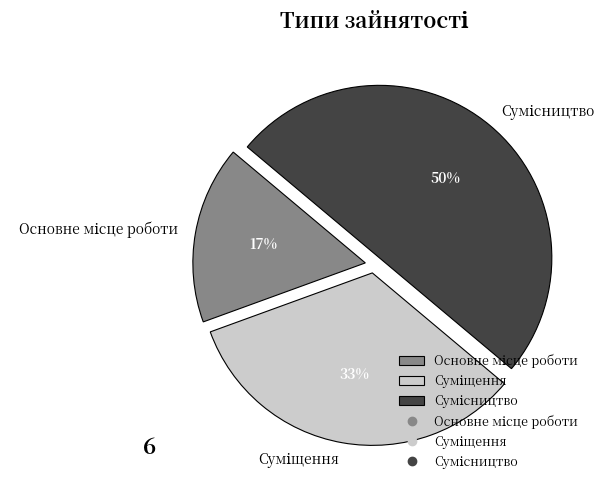

Count the number of slices in the pie.

3